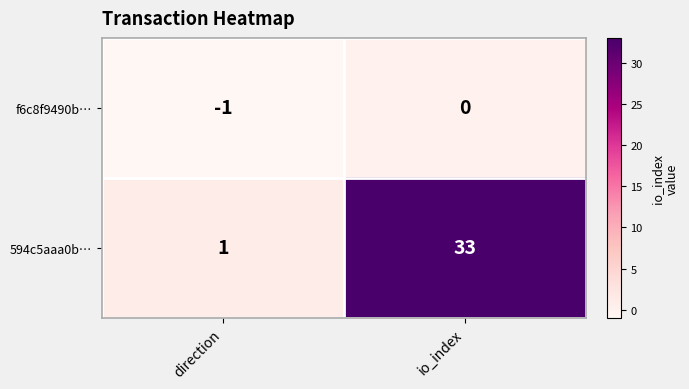

List the series in order of their peak value, lowest first.

f6c8f9490b…, 594c5aaa0b…